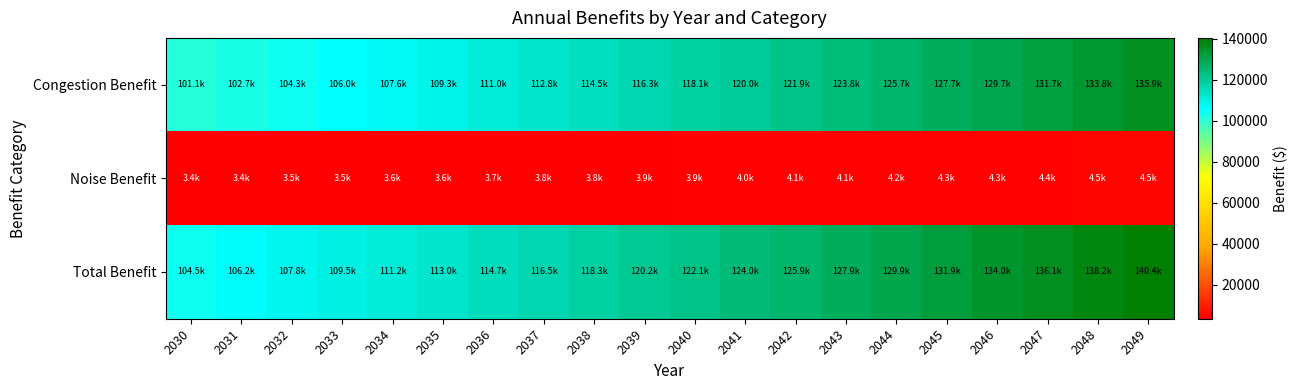

What is the smallest value displayed?

3371.5